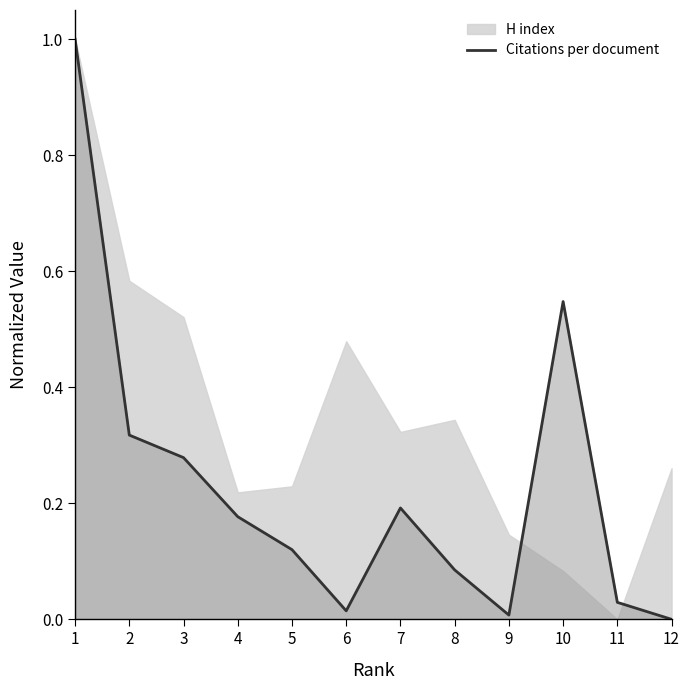

The value of Citations per document at 2 is 0.2. True or false?

False